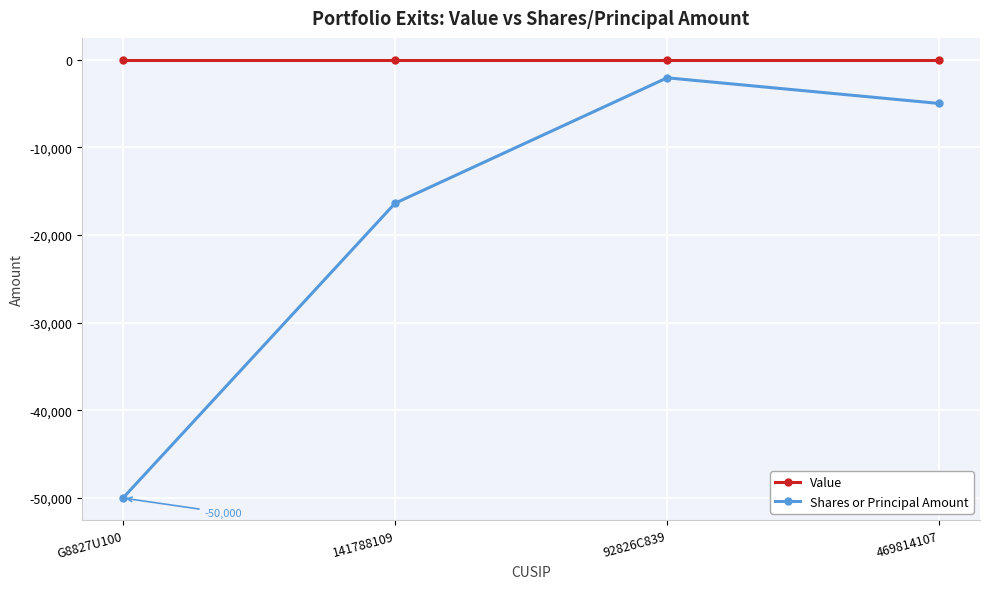

Is the value of Value at G8827U100 greater than the value of Shares or Principal Amount at G8827U100?

Yes